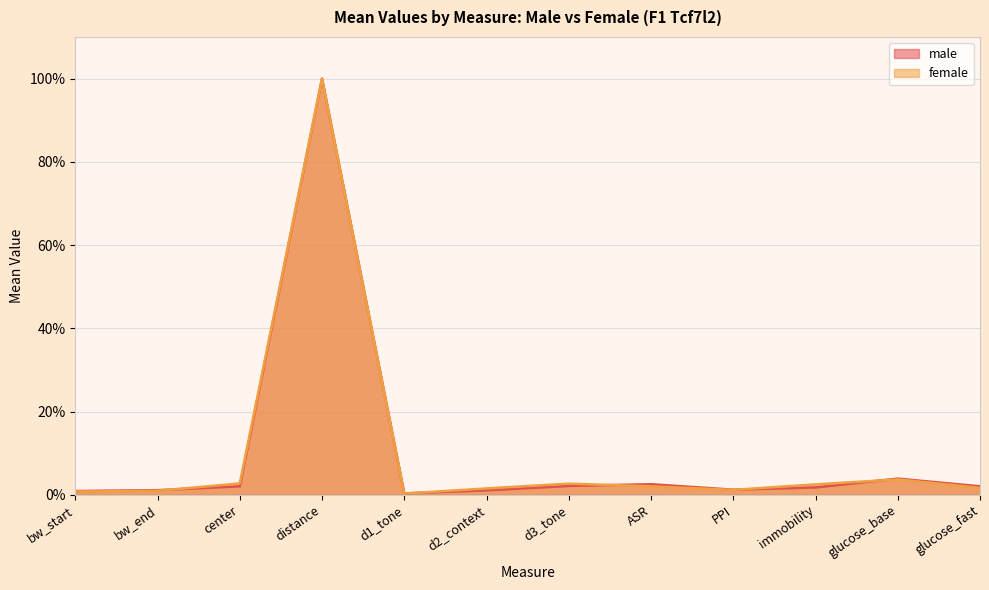

How many series are shown in this chart?

2